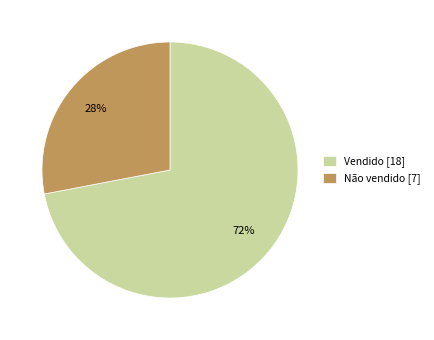

Which slice is the smallest?

Não vendido